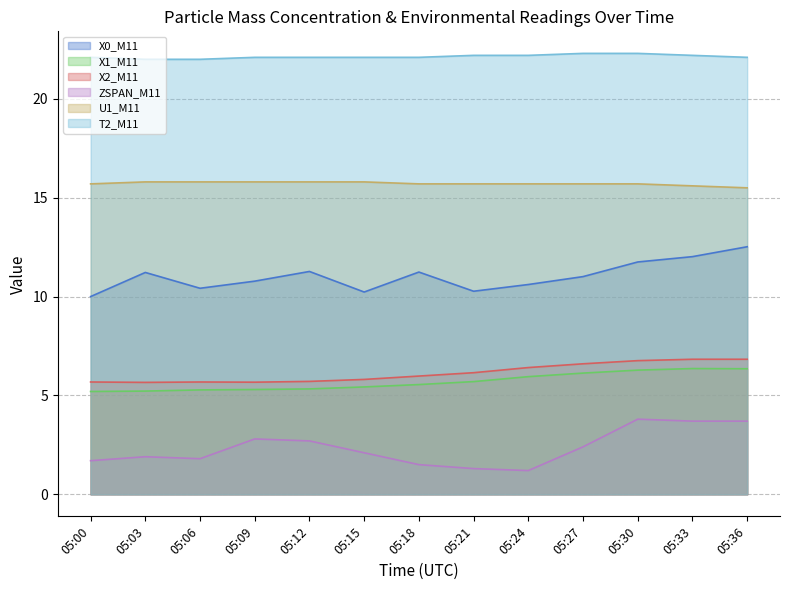

Does the chart display data point markers on the line(s)?

No